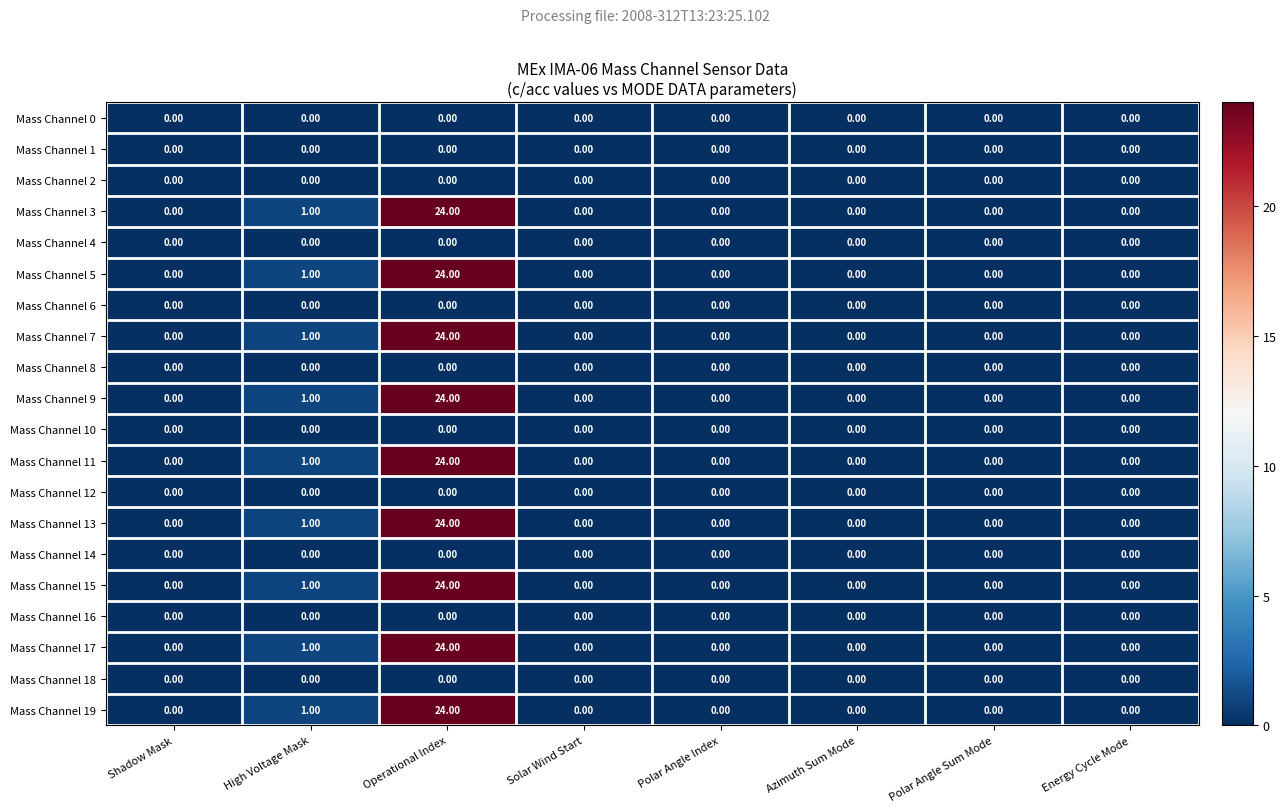

At how many categories does at least one series exceed 9?

1